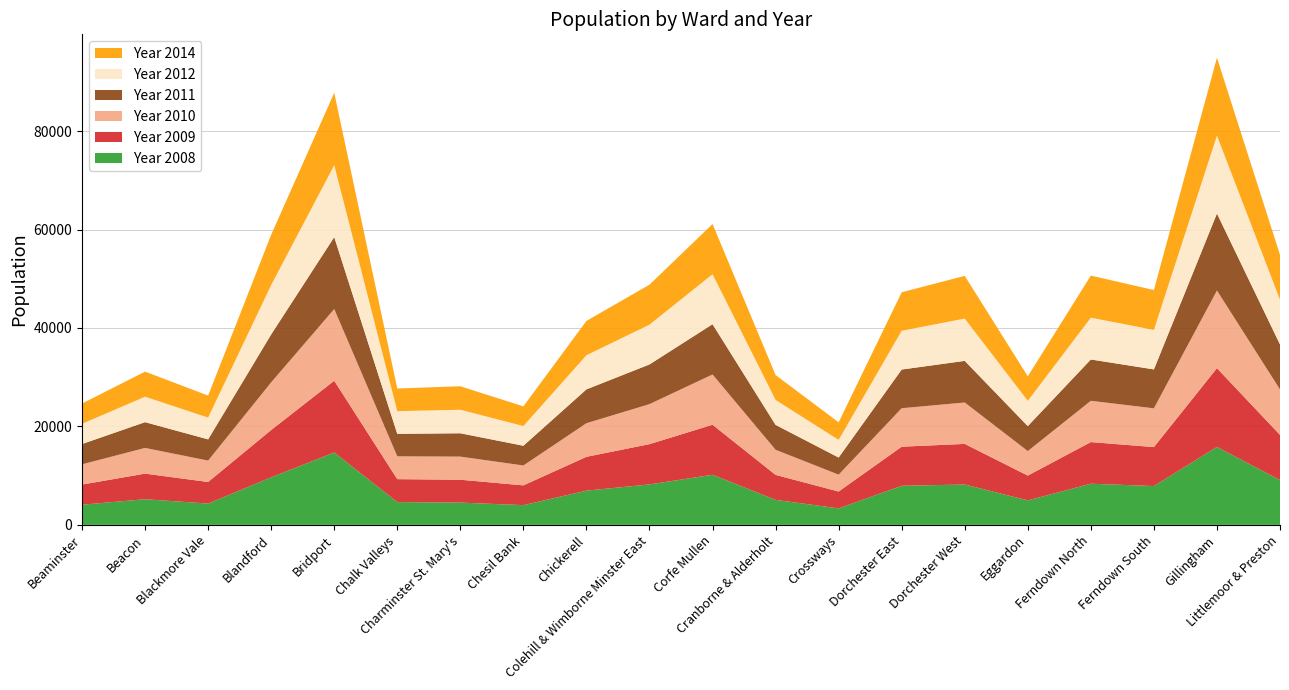

Reading right to left, what are all the values shown in this chart?

Year 2008: Littlemoor & Preston=9108	Gillingham=15829	Ferndown South=7888	Ferndown North=8360	Eggardon=4978	Dorchester West=8197	Dorchester East=7944	Crossways=3349	Cranborne & Alderholt=5081	Corfe Mullen=10179	Colehill & Wimborne Minster East=8220	Chickerell=6953	Chesil Bank=4010	Charminster St. Mary's=4527	Chalk Valleys=4630	Bridport=14702	Blandford=9662	Blackmore Vale=4330	Beacon=5211	Beaminster=4097
Year 2009: Littlemoor & Preston=9172	Gillingham=16008	Ferndown South=7917	Ferndown North=8461	Eggardon=5035	Dorchester West=8253	Dorchester East=7938	Crossways=3428	Cranborne & Alderholt=5077	Corfe Mullen=10165	Colehill & Wimborne Minster East=8182	Chickerell=6873	Chesil Bank=4015	Charminster St. Mary's=4648	Chalk Valleys=4659	Bridport=14584	Blandford=9610	Blackmore Vale=4384	Beacon=5202	Beaminster=4094
Year 2010: Littlemoor & Preston=9231	Gillingham=15767	Ferndown South=7871	Ferndown North=8385	Eggardon=4979	Dorchester West=8409	Dorchester East=7817	Crossways=3424	Cranborne & Alderholt=5099	Corfe Mullen=10205	Colehill & Wimborne Minster East=8128	Chickerell=6825	Chesil Bank=4040	Charminster St. Mary's=4691	Chalk Valleys=4637	Bridport=14560	Blandford=9684	Blackmore Vale=4344	Beacon=5221	Beaminster=4111
Year 2011: Littlemoor & Preston=9141	Gillingham=15650	Ferndown South=7908	Ferndown North=8396	Eggardon=5077	Dorchester West=8458	Dorchester East=7859	Crossways=3481	Cranborne & Alderholt=5060	Corfe Mullen=10218	Colehill & Wimborne Minster East=8063	Chickerell=6878	Chesil Bank=4010	Charminster St. Mary's=4746	Chalk Valleys=4568	Bridport=14616	Blandford=9739	Blackmore Vale=4313	Beacon=5234	Beaminster=4123
Year 2012: Littlemoor & Preston=9095	Gillingham=15814	Ferndown South=8021	Ferndown North=8488	Eggardon=5130	Dorchester West=8592	Dorchester East=7871	Crossways=3581	Cranborne & Alderholt=5062	Corfe Mullen=10154	Colehill & Wimborne Minster East=8082	Chickerell=6933	Chesil Bank=4002	Charminster St. Mary's=4774	Chalk Valleys=4603	Bridport=14611	Blandford=10037	Blackmore Vale=4418	Beacon=5171	Beaminster=4104
Year 2014: Littlemoor & Preston=9115	Gillingham=15835	Ferndown South=8101	Ferndown North=8551	Eggardon=4975	Dorchester West=8678	Dorchester East=7819	Crossways=3574	Cranborne & Alderholt=5057	Corfe Mullen=10196	Colehill & Wimborne Minster East=8117	Chickerell=6975	Chesil Bank=3997	Charminster St. Mary's=4772	Chalk Valleys=4612	Bridport=14704	Blandford=10207	Blackmore Vale=4473	Beacon=5094	Beaminster=4117